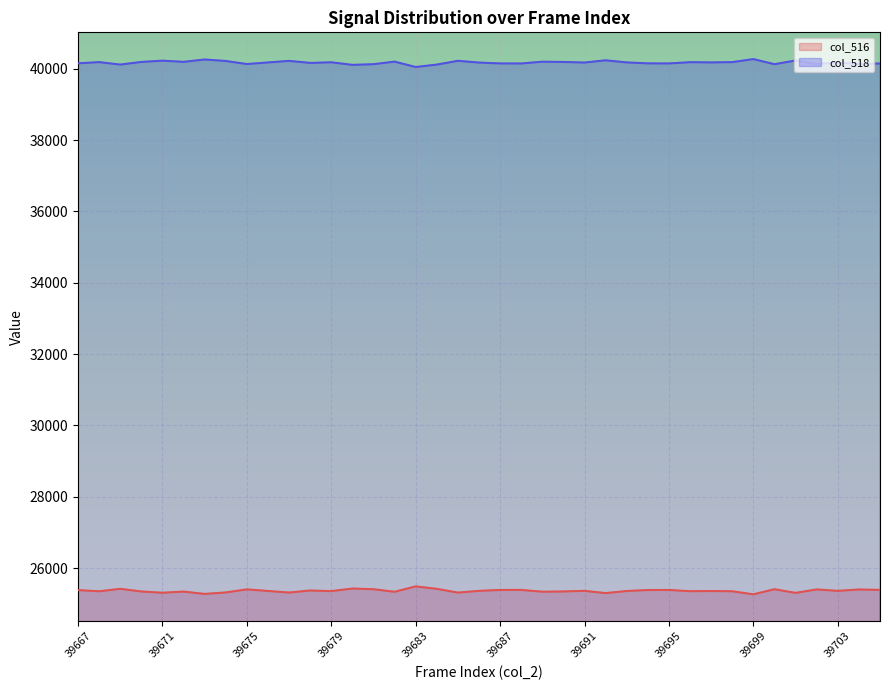

List the labels in order of col_516 value, largest first.

39683, 39680, 39669, 39684, 39681, 39700, 39675, 39702, 39704, 39705, 39688, 39687, 39695, 39694, 39667, 39678, 39686, 39691, 39703, 39676, 39693, 39697, 39679, 39696, 39668, 39698, 39670, 39690, 39672, 39689, 39682, 39674, 39677, 39685, 39671, 39701, 39692, 39673, 39699